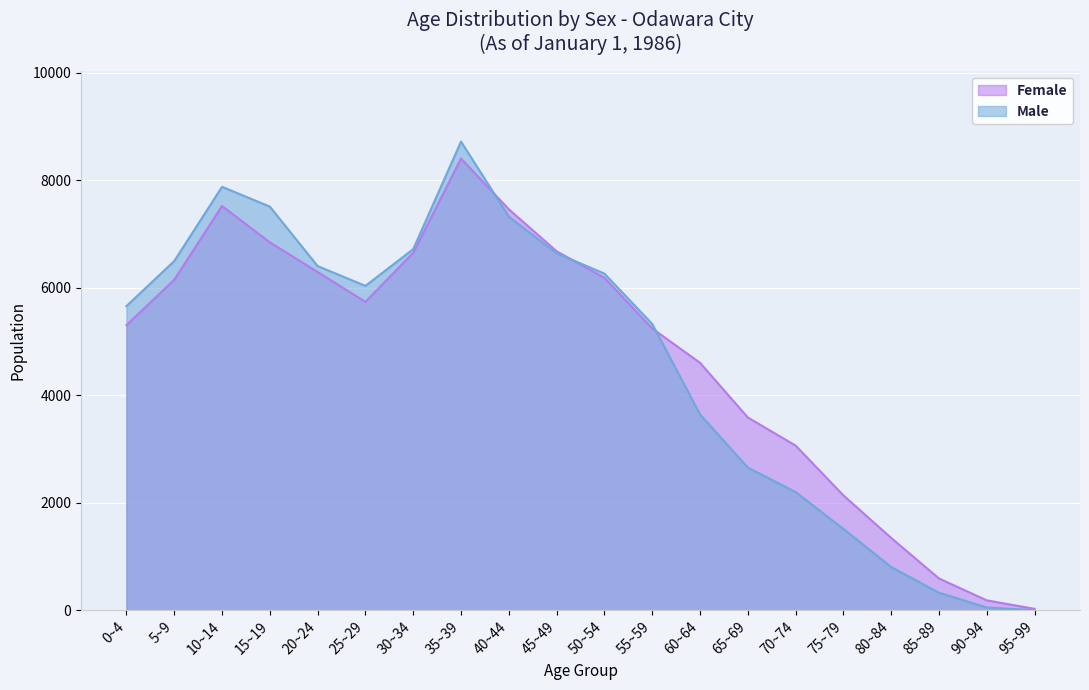

Where do Male and Female first cross each other?

35~39 and 40~44